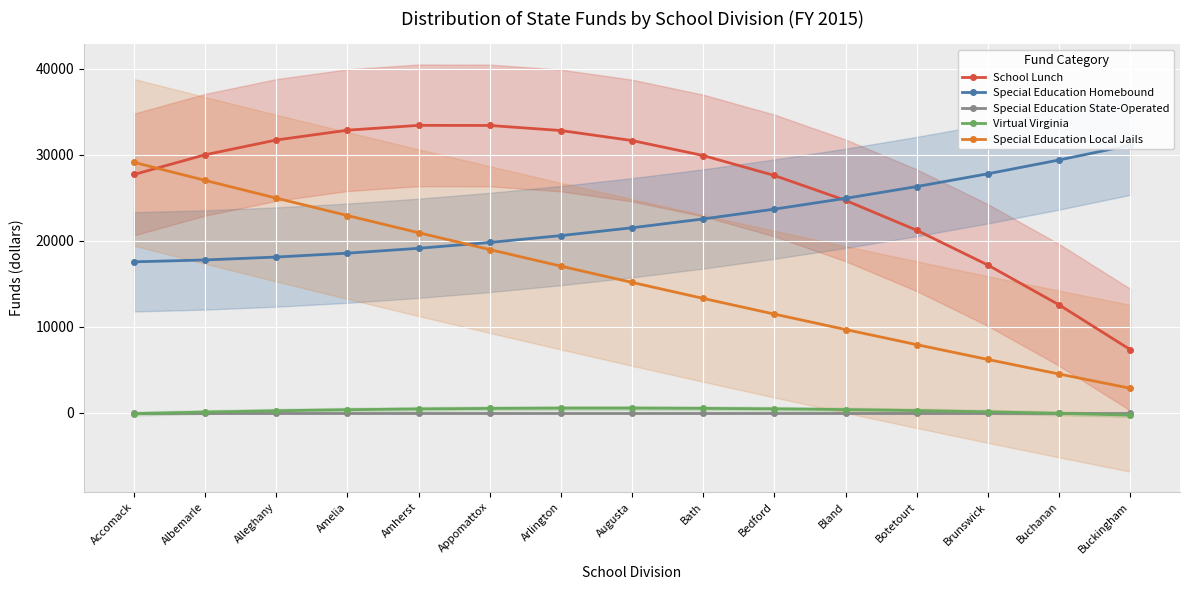

Which series has the largest total across all categories?

School Lunch